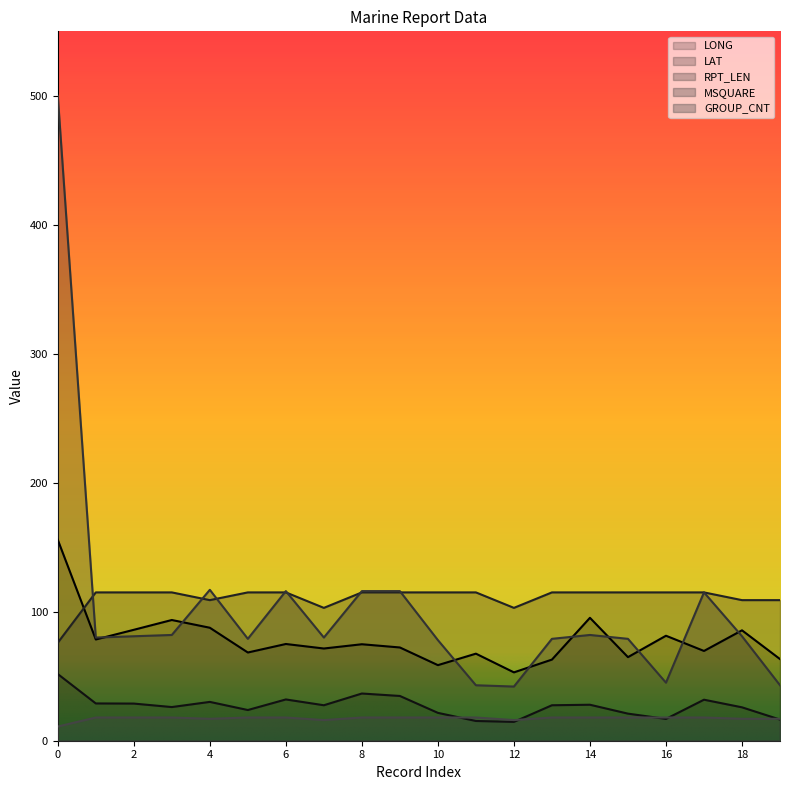

What is the average value of the MSQUARE series?

102.7